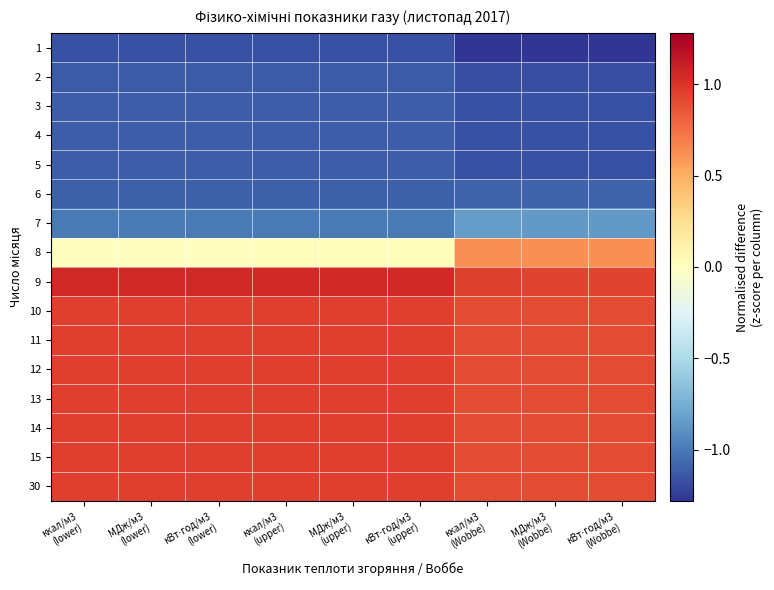

How many data points does each series have?

9